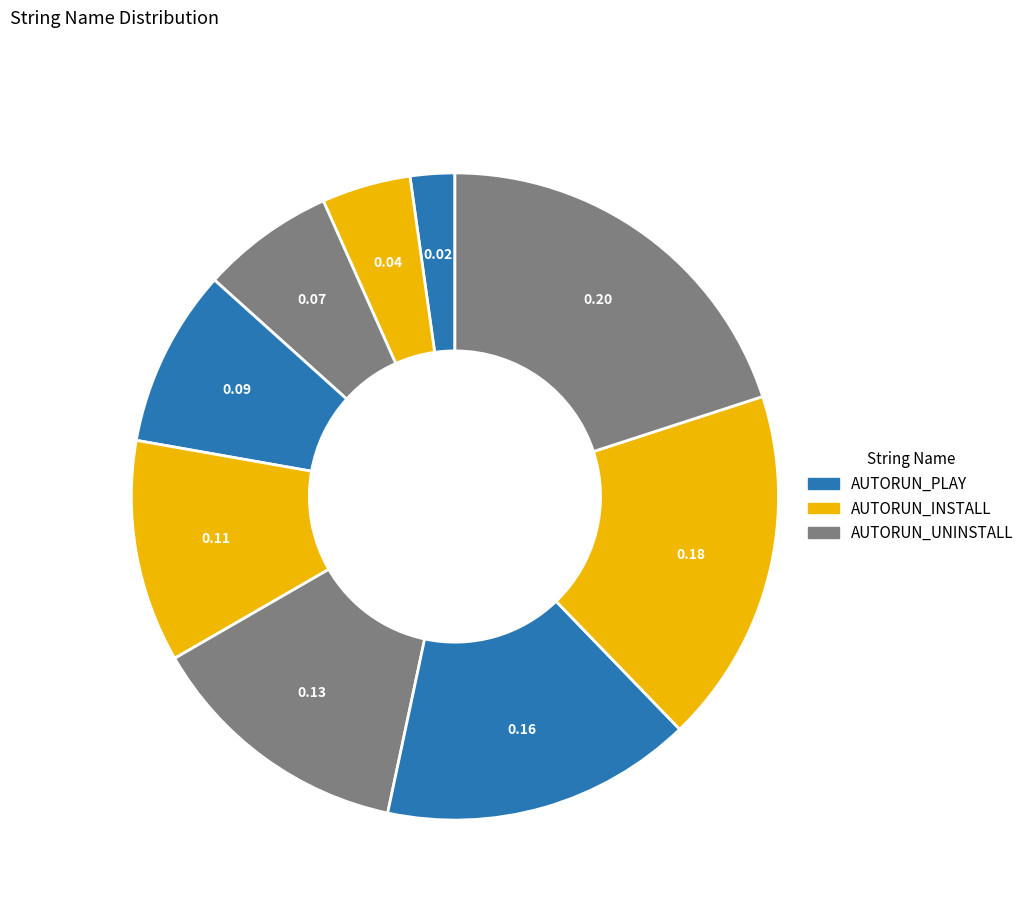

How many segments does this pie chart have?

9